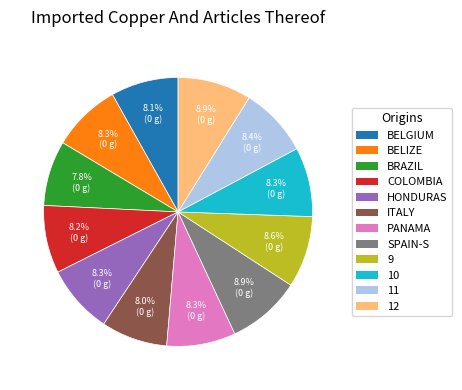

Does any single category account for the majority?

No